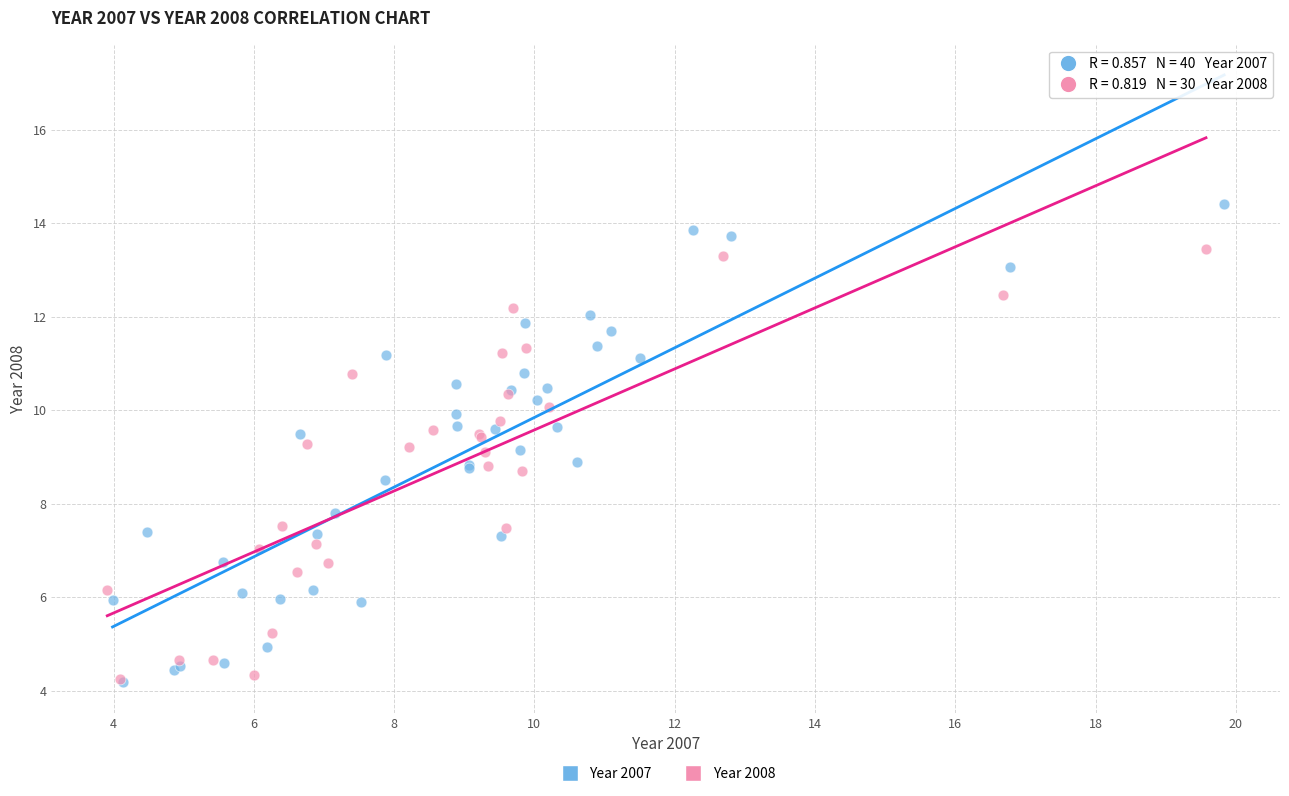

Which series reaches the maximum Y coordinate?

Year 2007